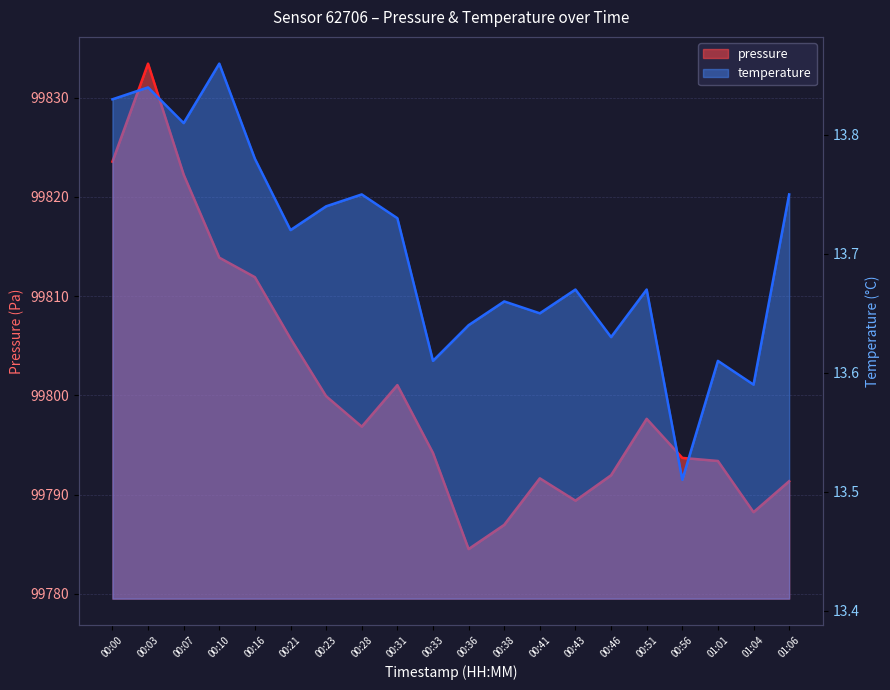

What value does the pressure series have at 00:28?

99796.8